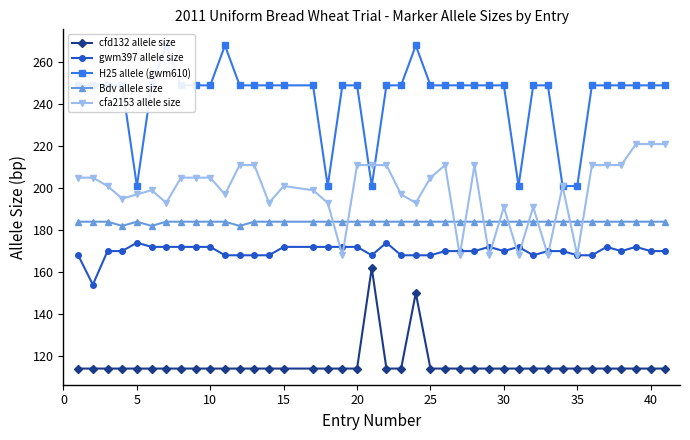

True or false: cfd132 allele size and H25 allele (gwm610) intersect in this chart.

False